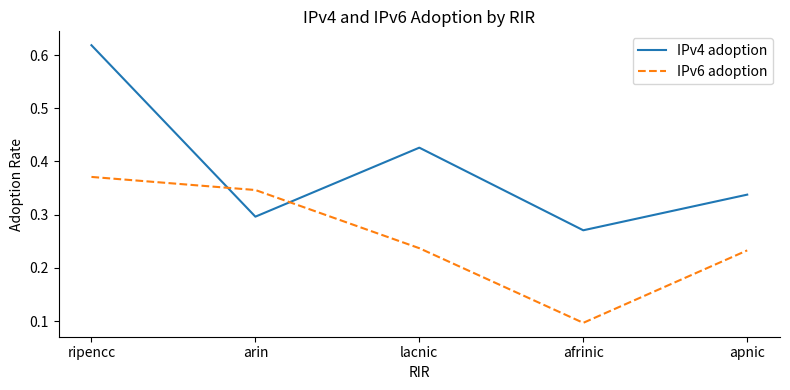

What are all the series names shown in the legend?

IPv4 adoption, IPv6 adoption